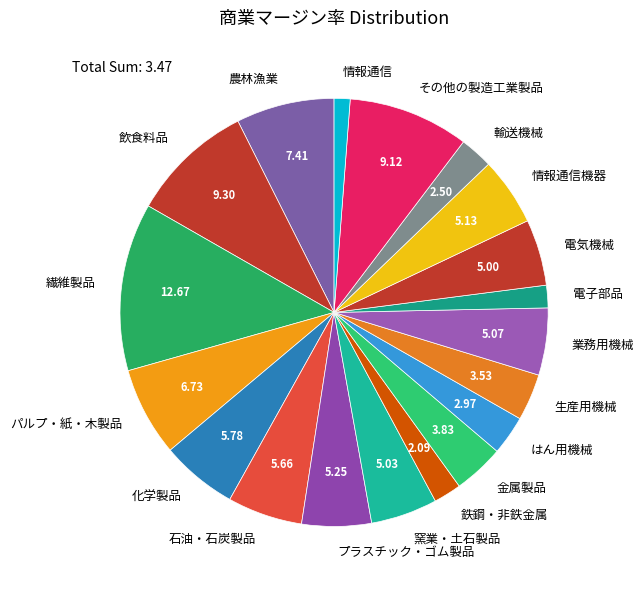

Do 化学製品 and 輸送機械 together represent more than half of the pie?

No